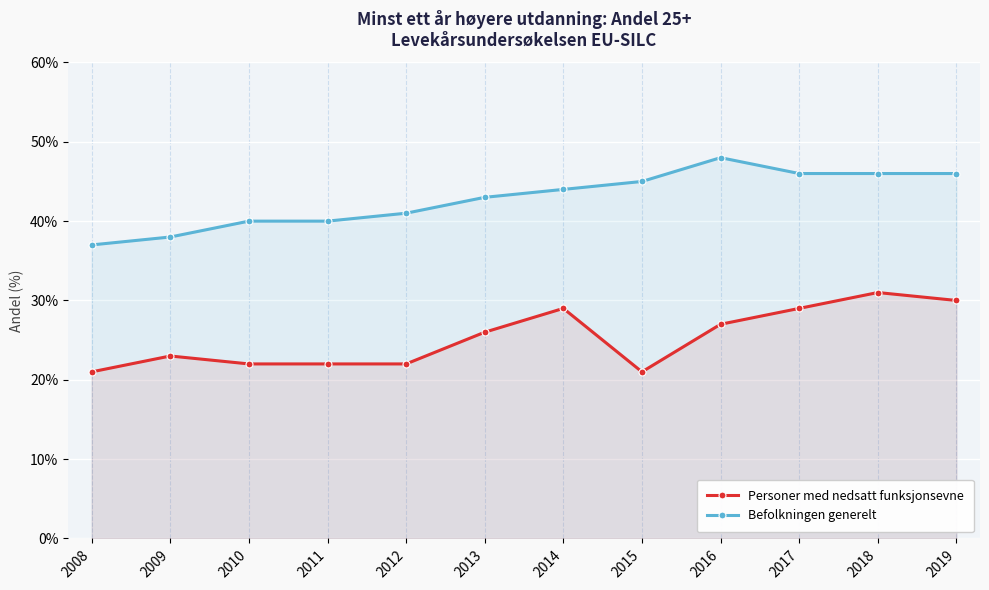

What is the value of the Befolkningen generelt point at the 5th from the left?

41